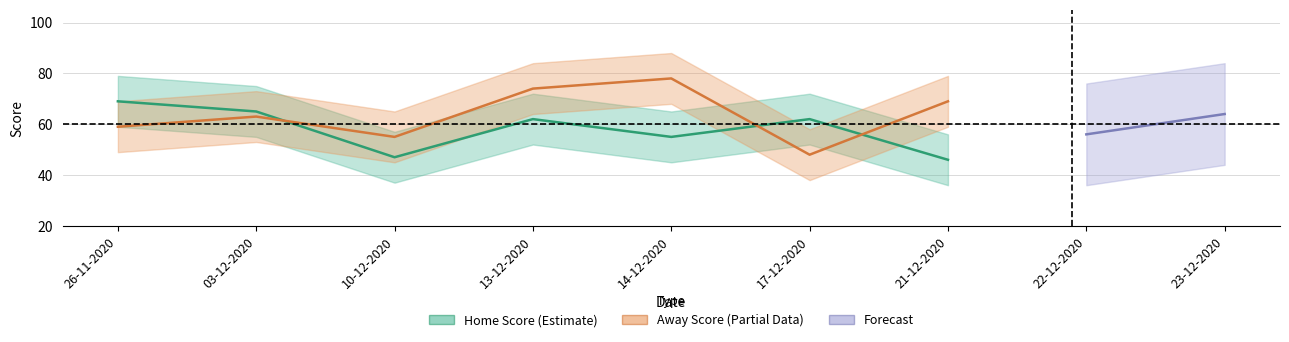

Rank the series at 21-12-2020 from lowest to highest value.

Home Score, Away Score